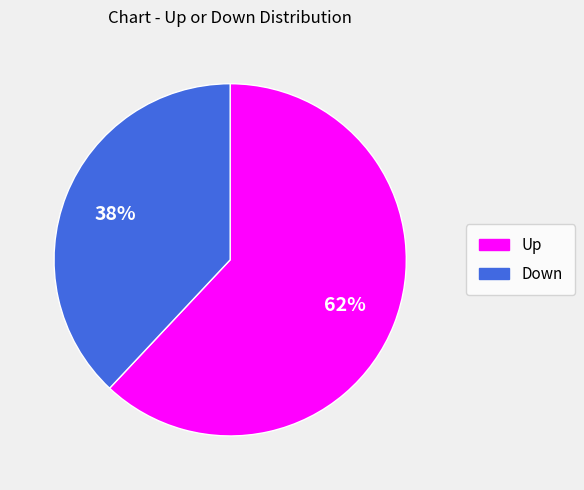

To the nearest percent, what is the difference between the largest and smallest slice percentages?

24%